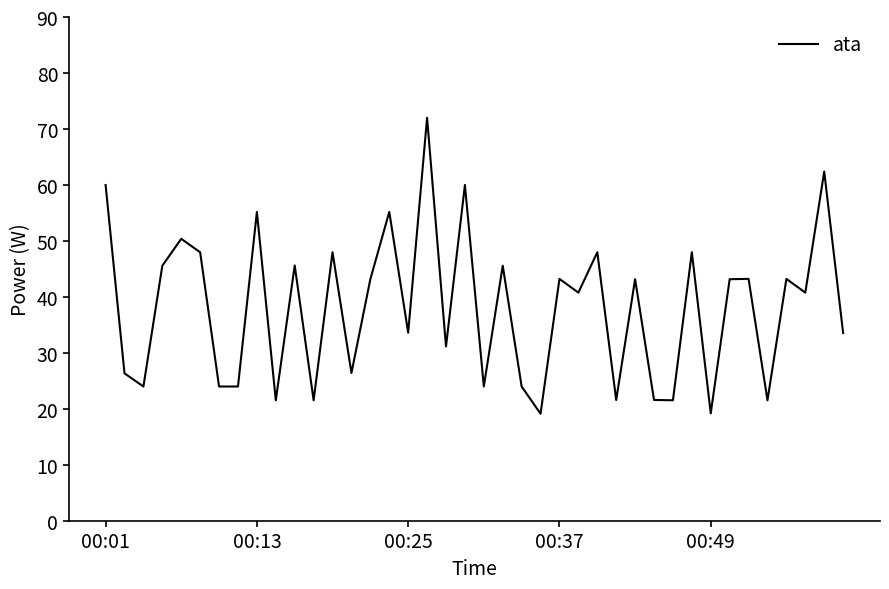

What is the greatest value displayed?

72.0